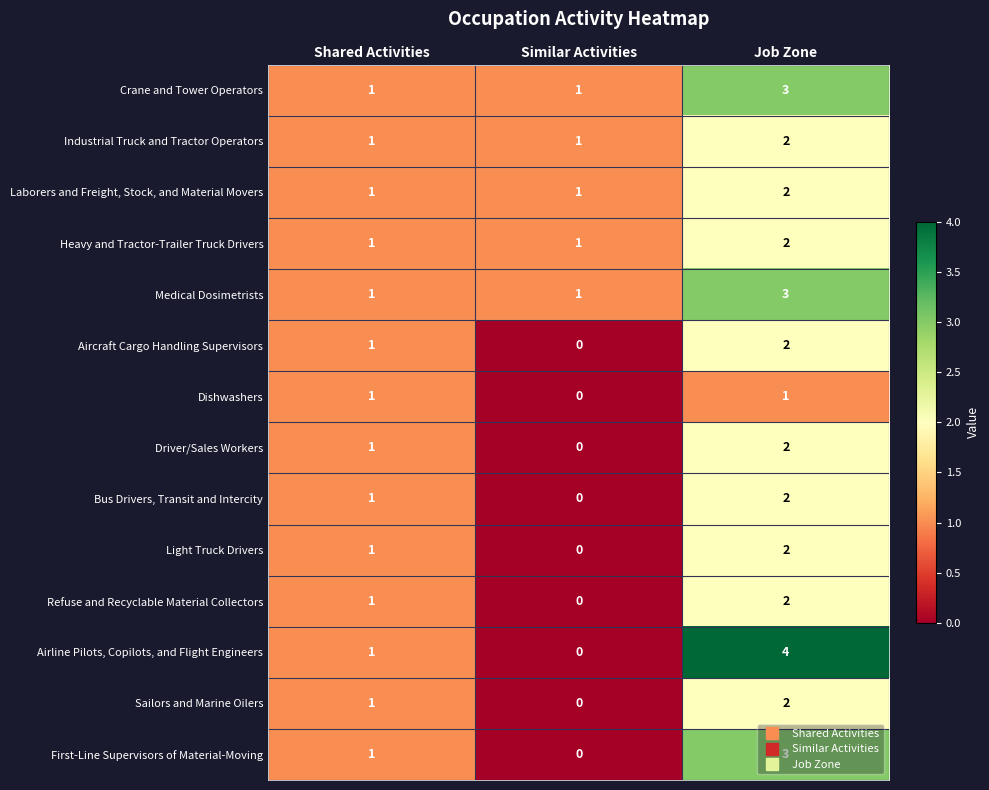

True or false: Industrial Truck and Tractor Operators has a value of 2 at Job Zone.

True